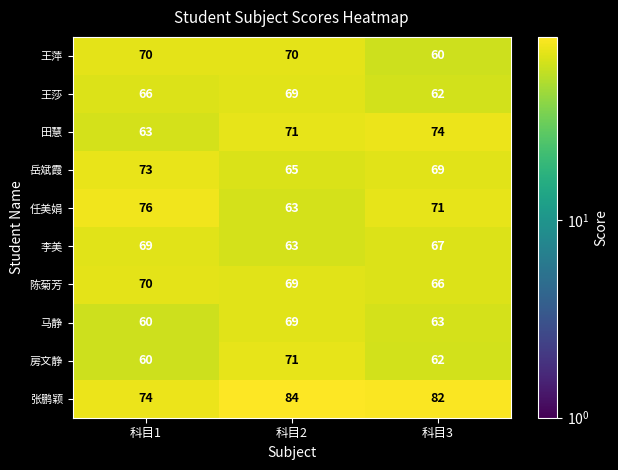

What is the difference between the 马静 values at 科目2 and 科目1?

9